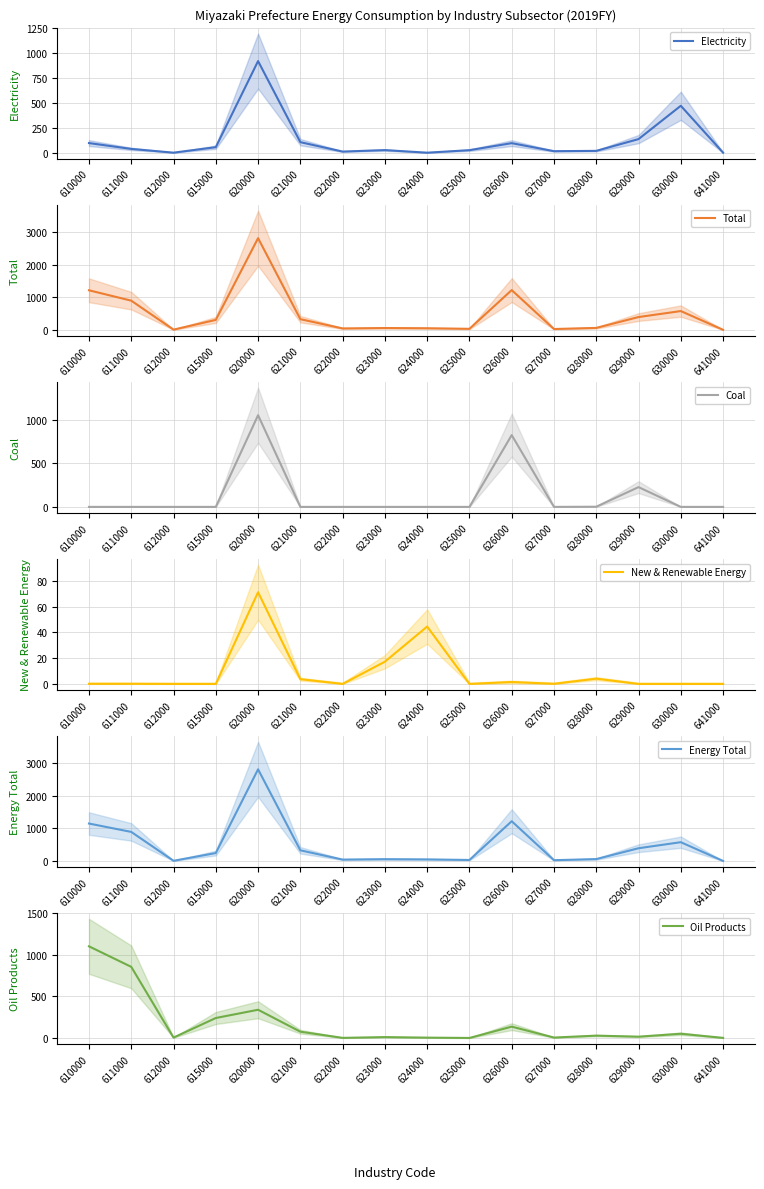

True or false: Oil Products has a value of 855.5 at 611000.

True